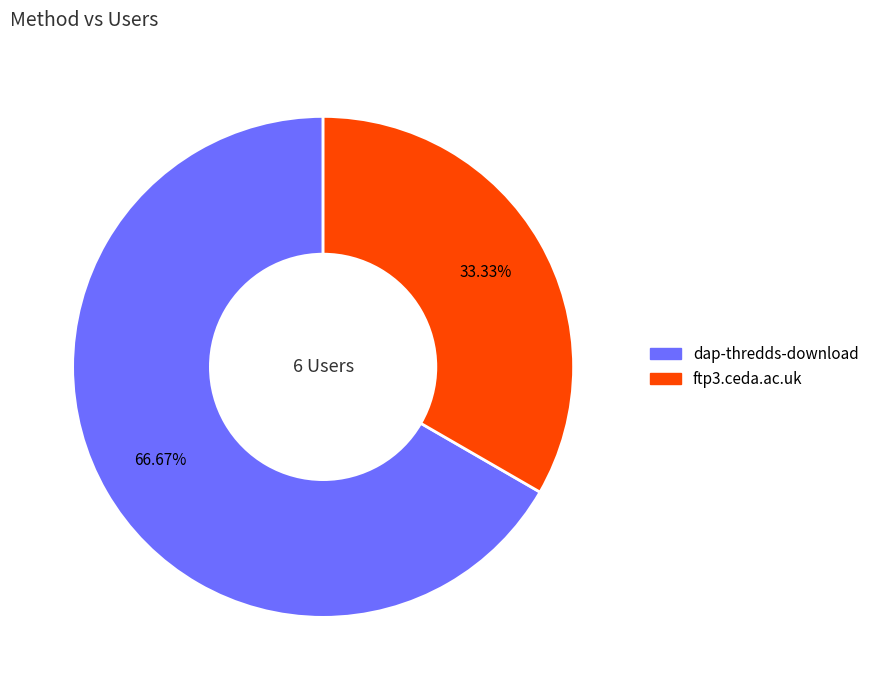

To the nearest percent, what is the difference between the ftp3.ceda.ac.uk and dap-thredds-download slice percentages?

33%